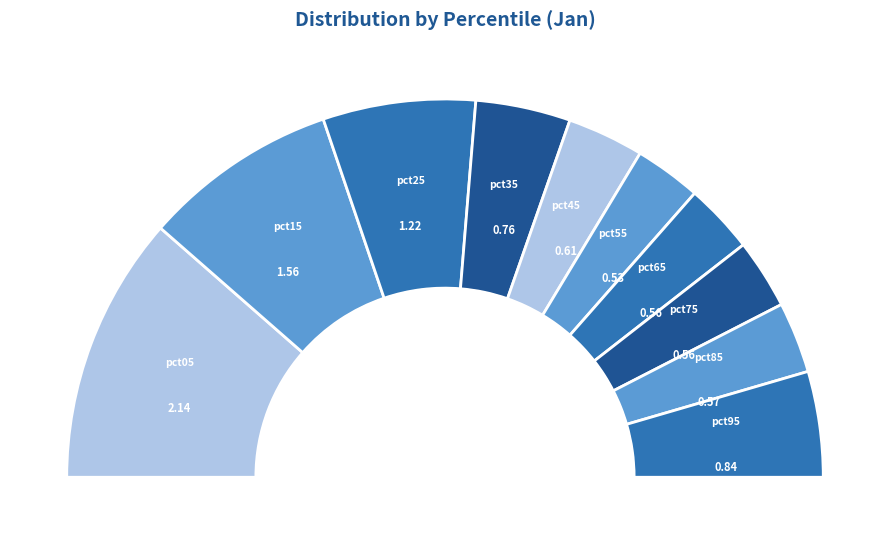

How many slices are in this pie chart?

10